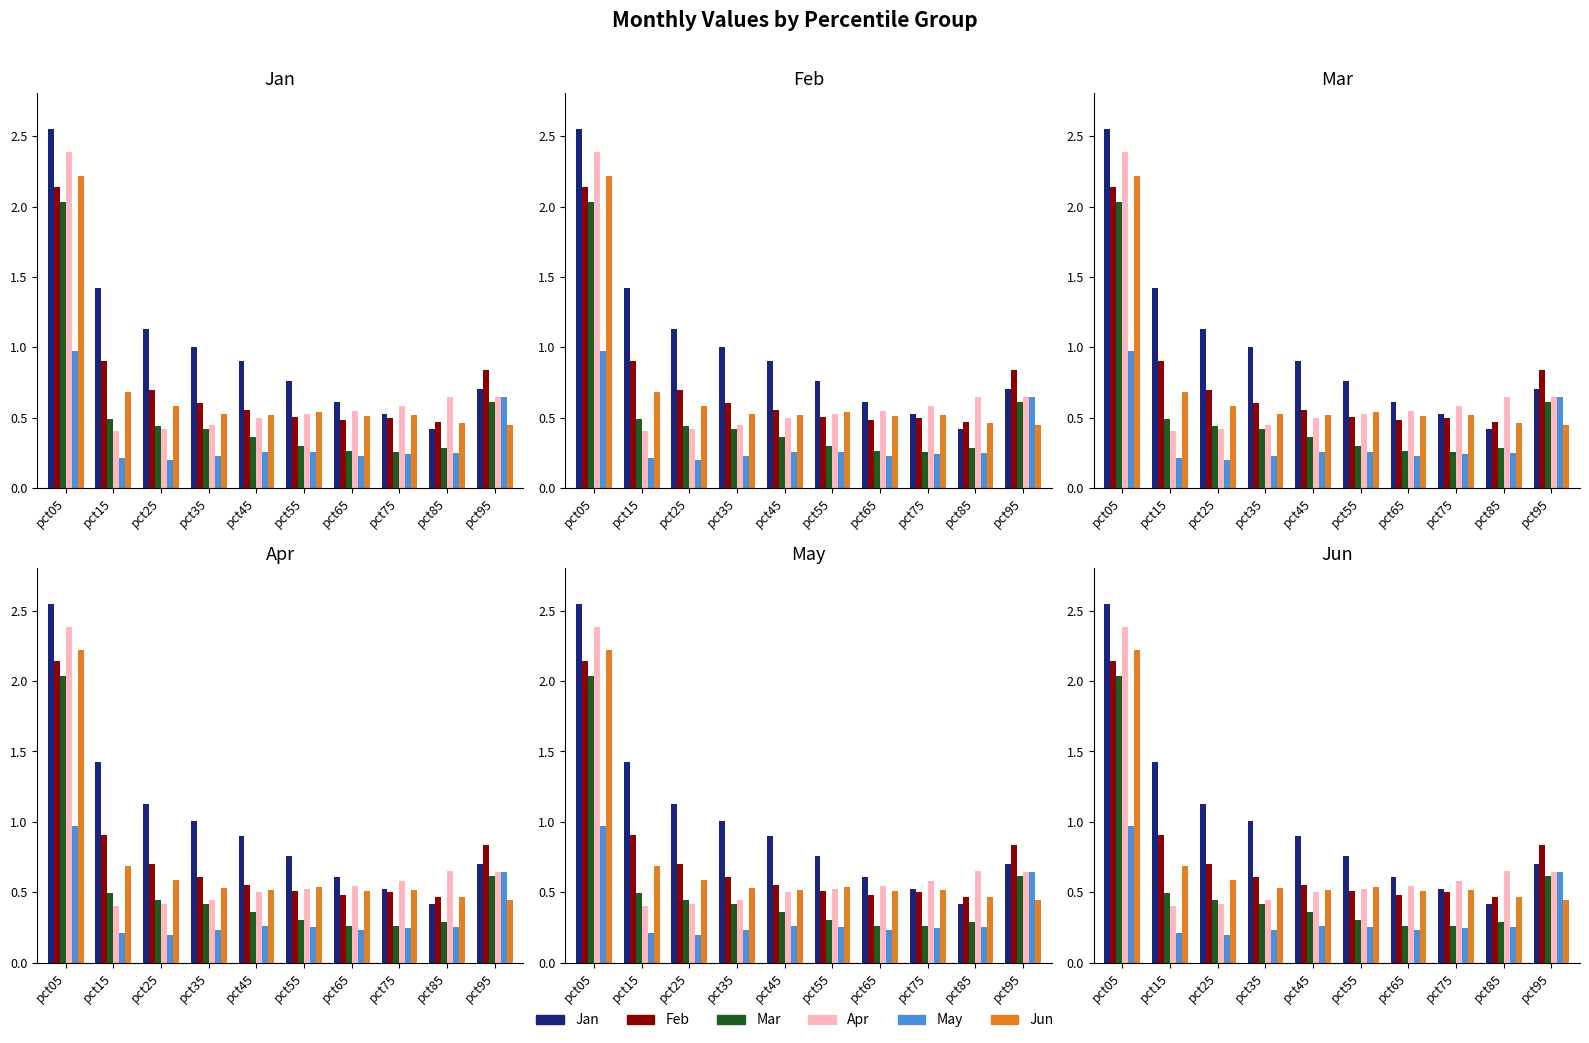

How many groups of bars are there?

10